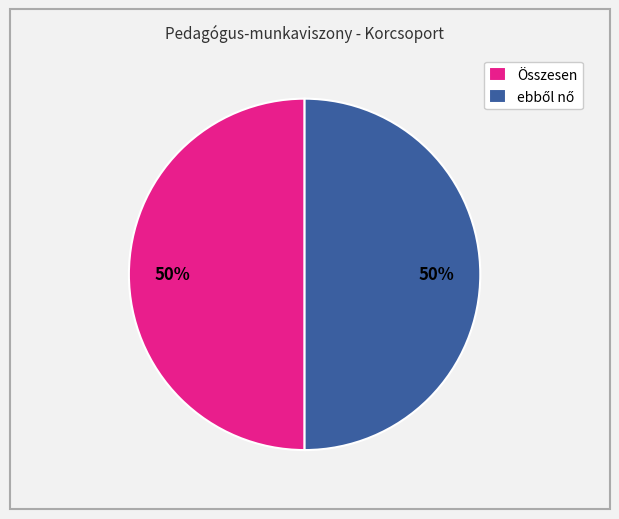

To the nearest percent, what is the average slice percentage?

50%